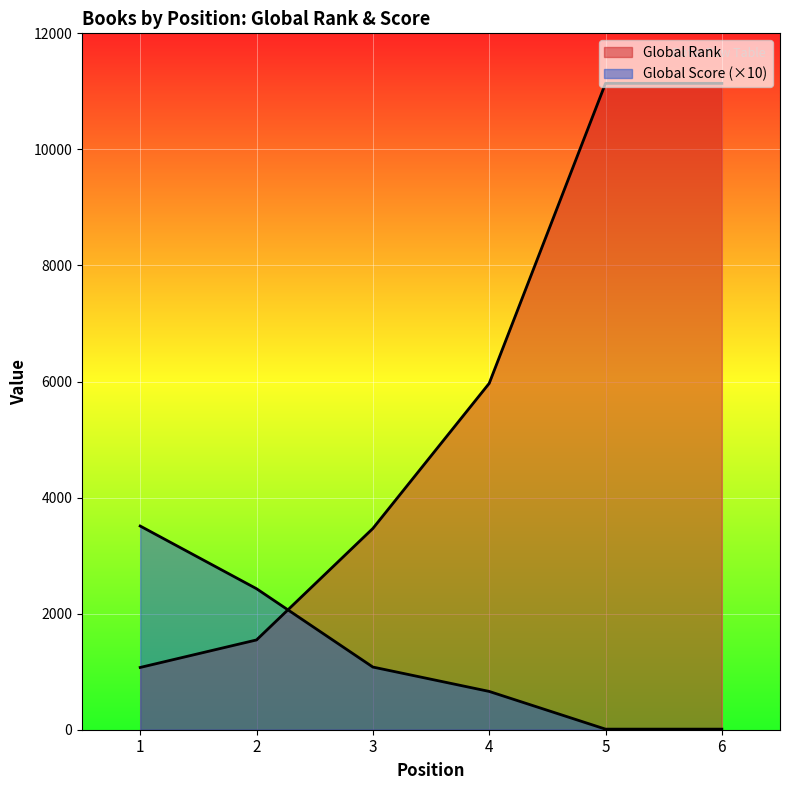

Reading left to right, list all the values displayed in this chart.

Global Rank: 1=1073	2=1547	3=3468	4=5968	5=11138	6=11138
Global Score: 1=3510	2=2430	3=1080	4=660	5=10	6=10